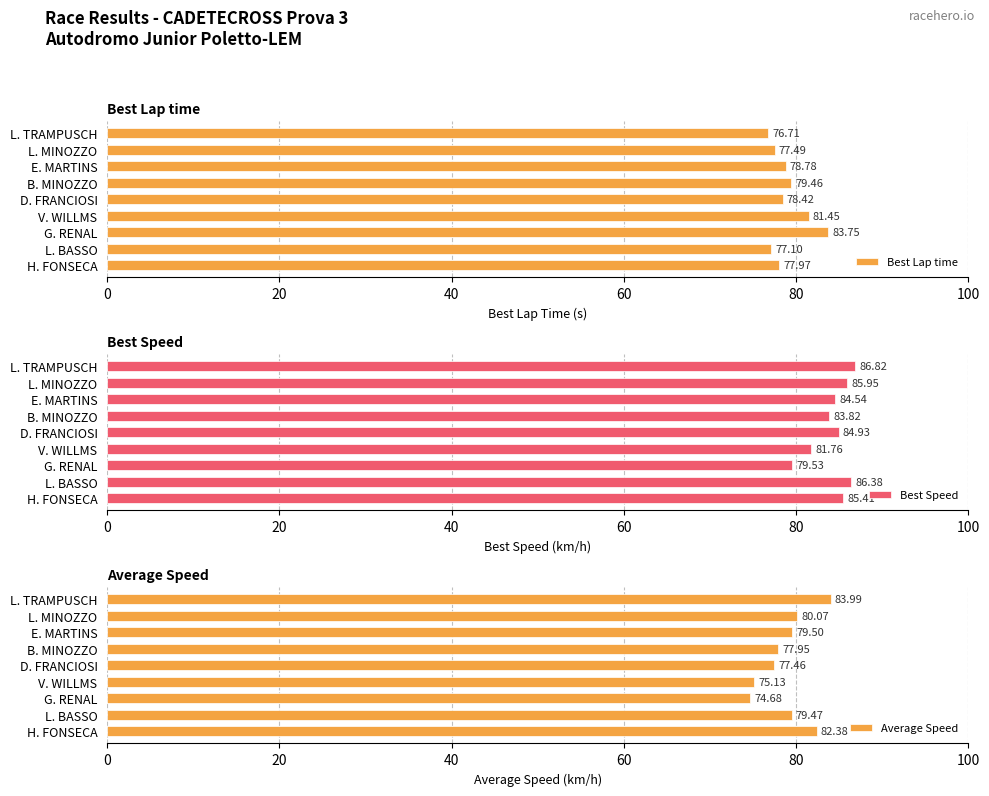

The value of Best Lap time at L. MINOZZO is 102.8. True or false?

False